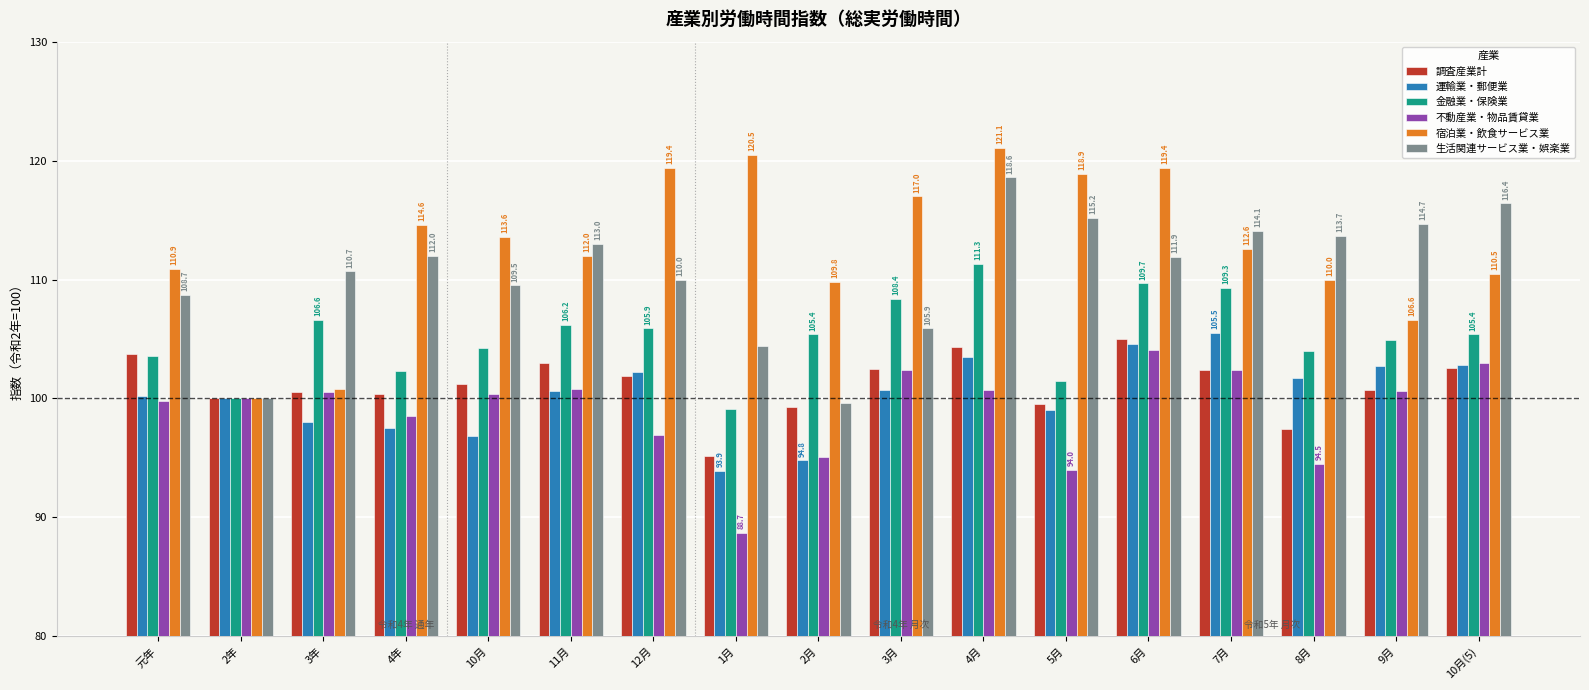

Where does the 金融業・保険業 series first go above 105?

3年